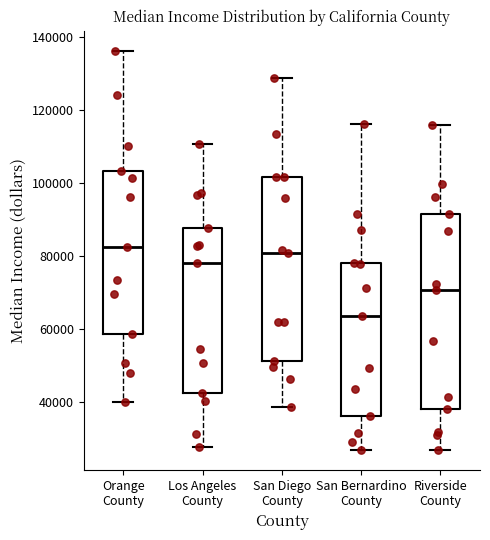

Which box's median line is the lowest?

San Bernardino County